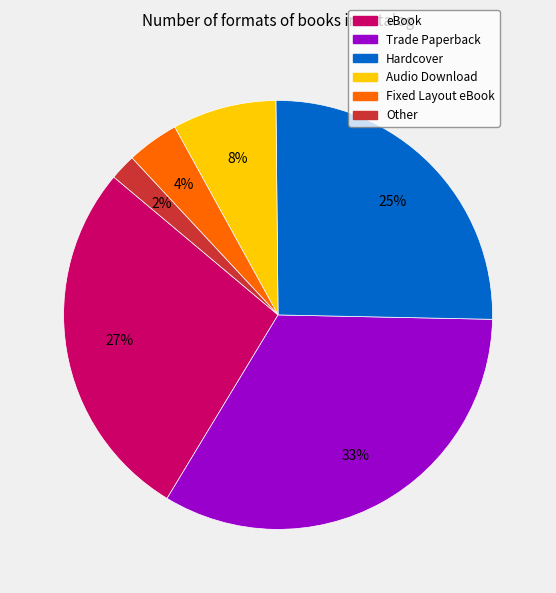

To the nearest percent, what is the combined percentage of Hardcover and Trade Paperback?

59%